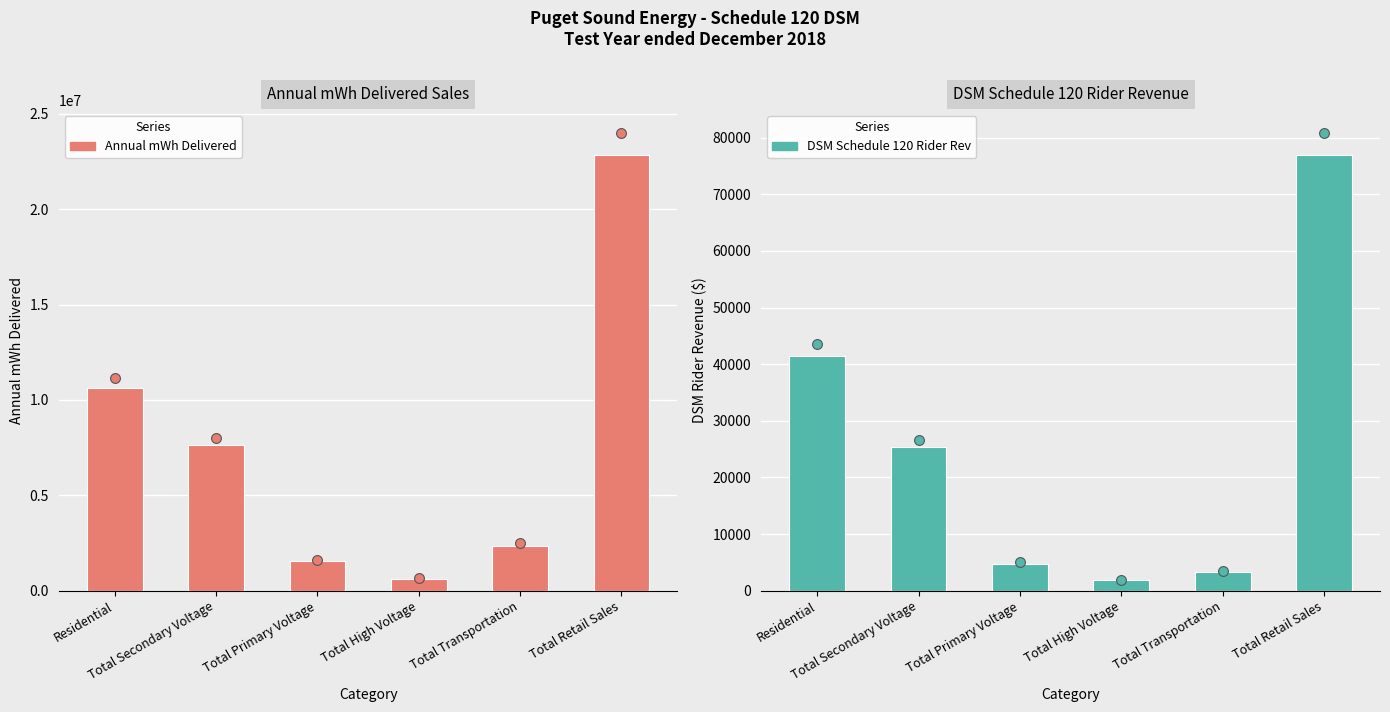

What is the total value across all series at Total Primary Voltage?

1539691.7